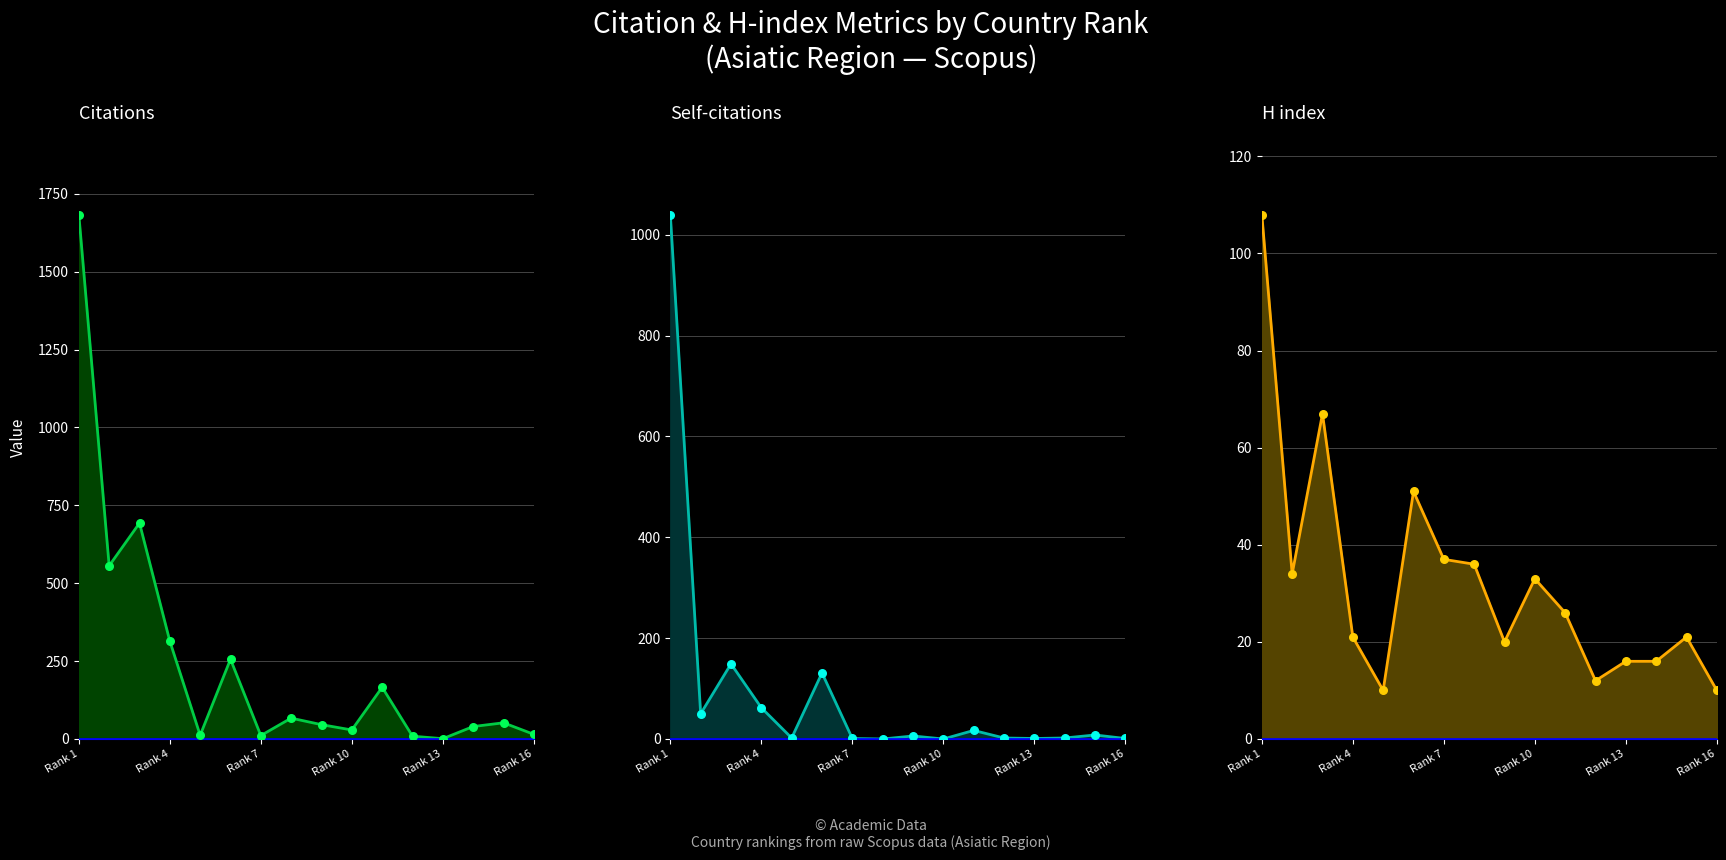

At which category is the sum across all series the highest?

Rank 1